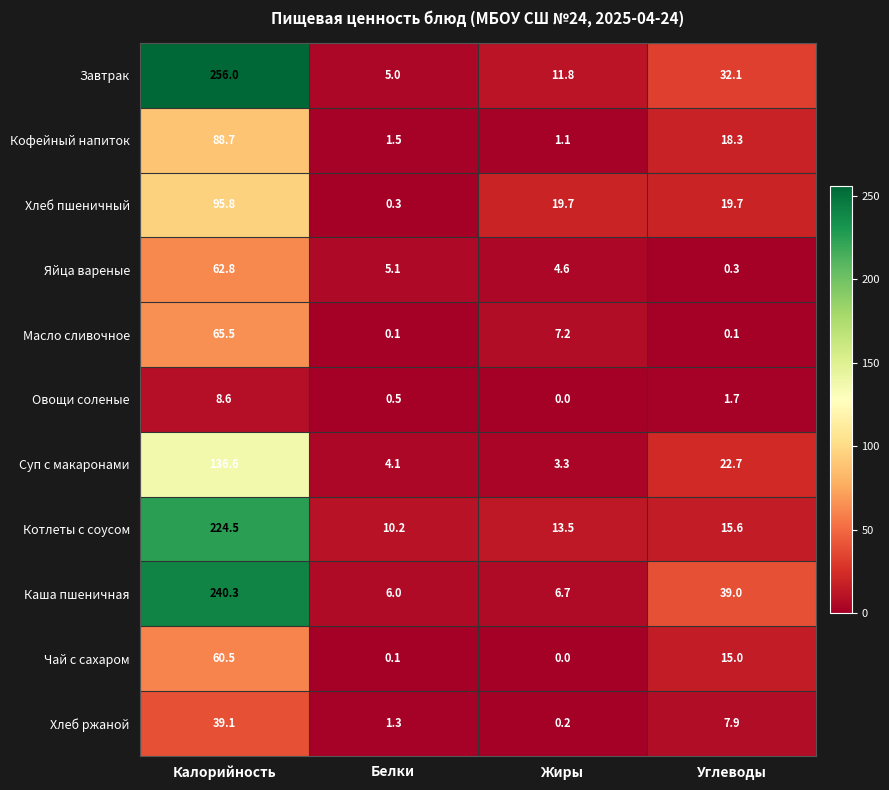

Which category has the lowest value across all series?

Жиры